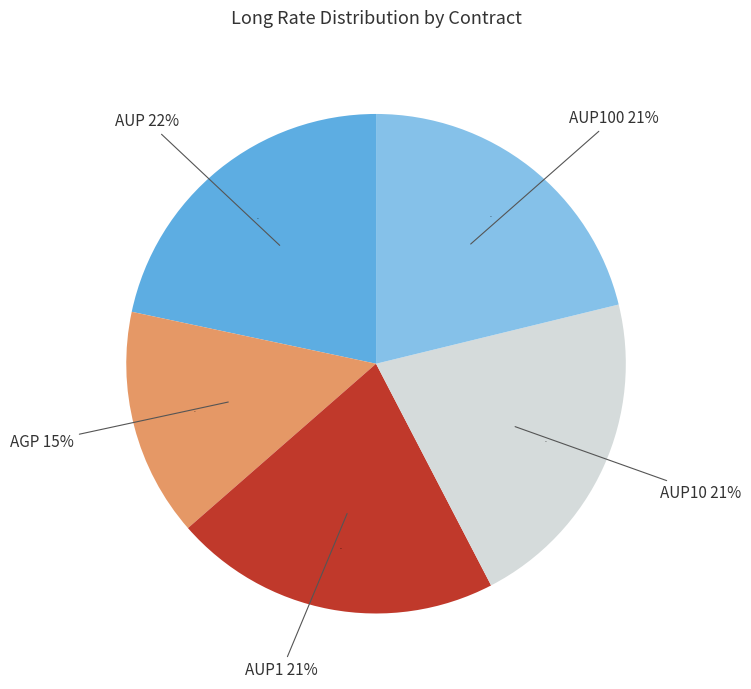

To the nearest percent, what portion does AGP represent?

15%